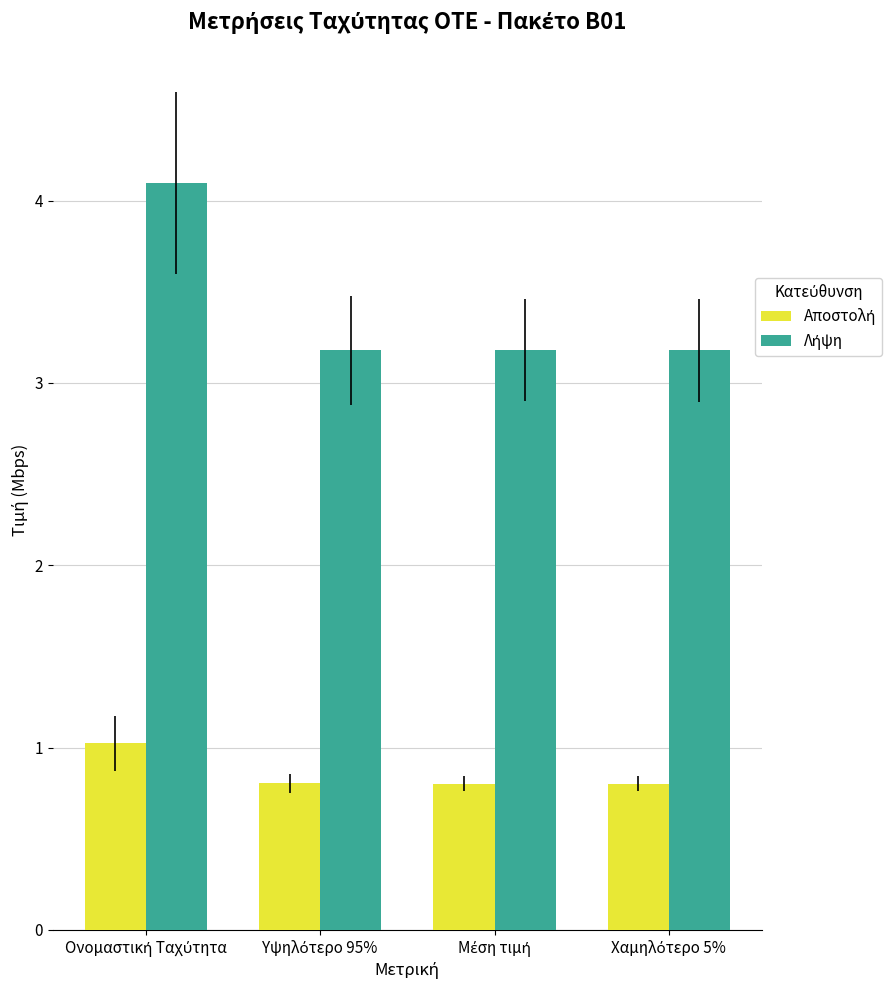

At how many categories does at least one series exceed 0?

4